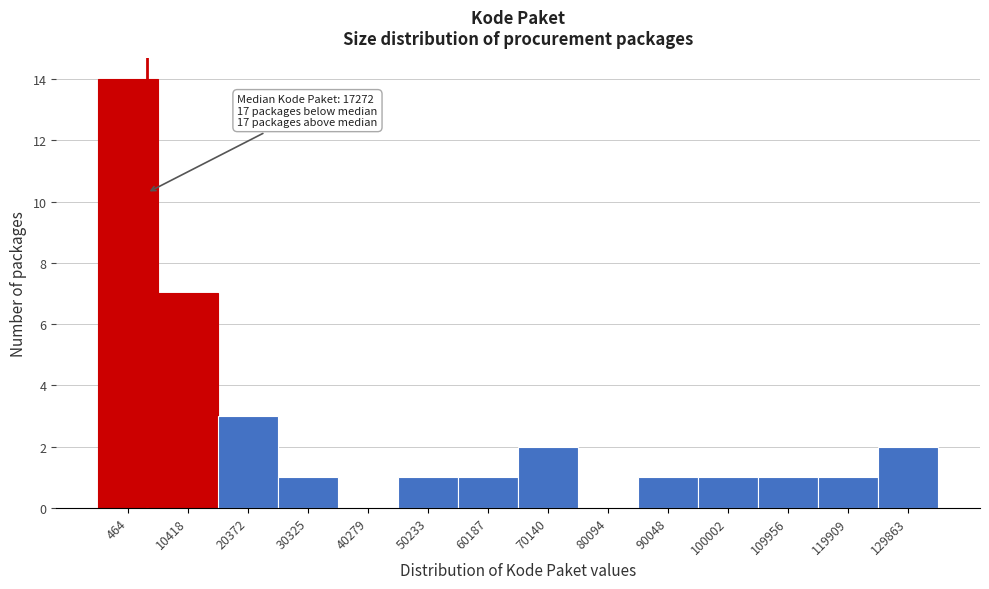

Reading right to left, extract all data points from this chart.

129863=2	119909=1	109956=1	100002=1	90048=1	80094=0	70140=2	60187=1	50233=1	40279=0	30325=1	20372=3	10418=7	464=14